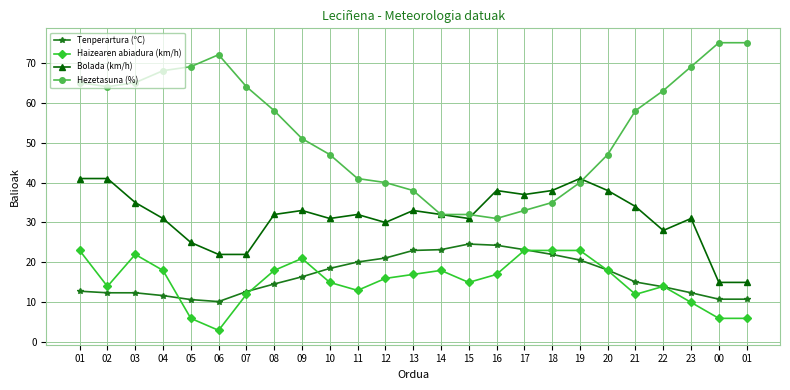

How many lines are shown in the chart?

4